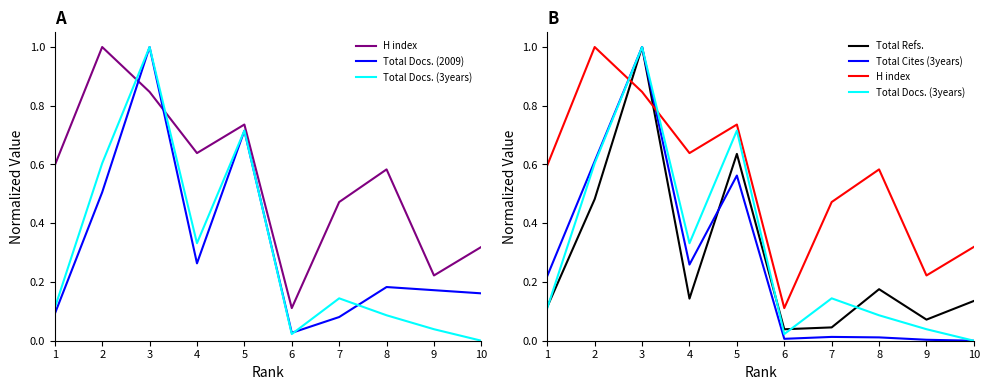

Reading right to left, transcribe all the data shown in this chart.

H index: 0.3	0.2	0.6	0.5	0.1	0.7	0.6	0.8	1.0	0.6
Total Docs. (2009): 0.2	0.2	0.2	0.1	0.0	0.7	0.3	1.0	0.5	0.1
Total Docs. (3years): 0.0	0.0	0.1	0.1	0.0	0.7	0.3	1.0	0.6	0.1
Total Refs.: 0.1	0.1	0.2	0.0	0.0	0.6	0.1	1.0	0.5	0.1
Total Cites (3years): 0.0	0.0	0.0	0.0	0.0	0.6	0.3	1.0	0.6	0.2